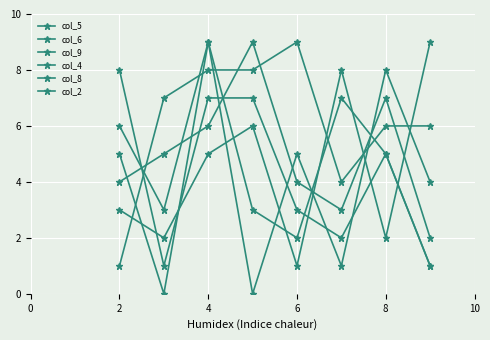

Is this an area chart (filled region under the line)?

No